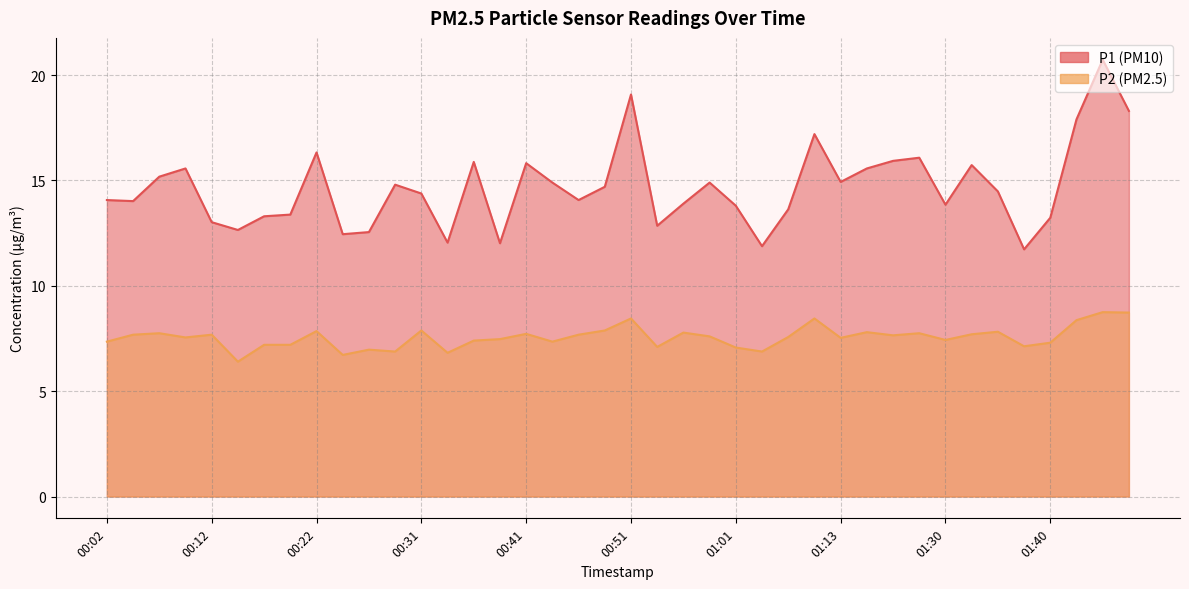

Is it true that P1 equals 14.1 at 00:46?

True